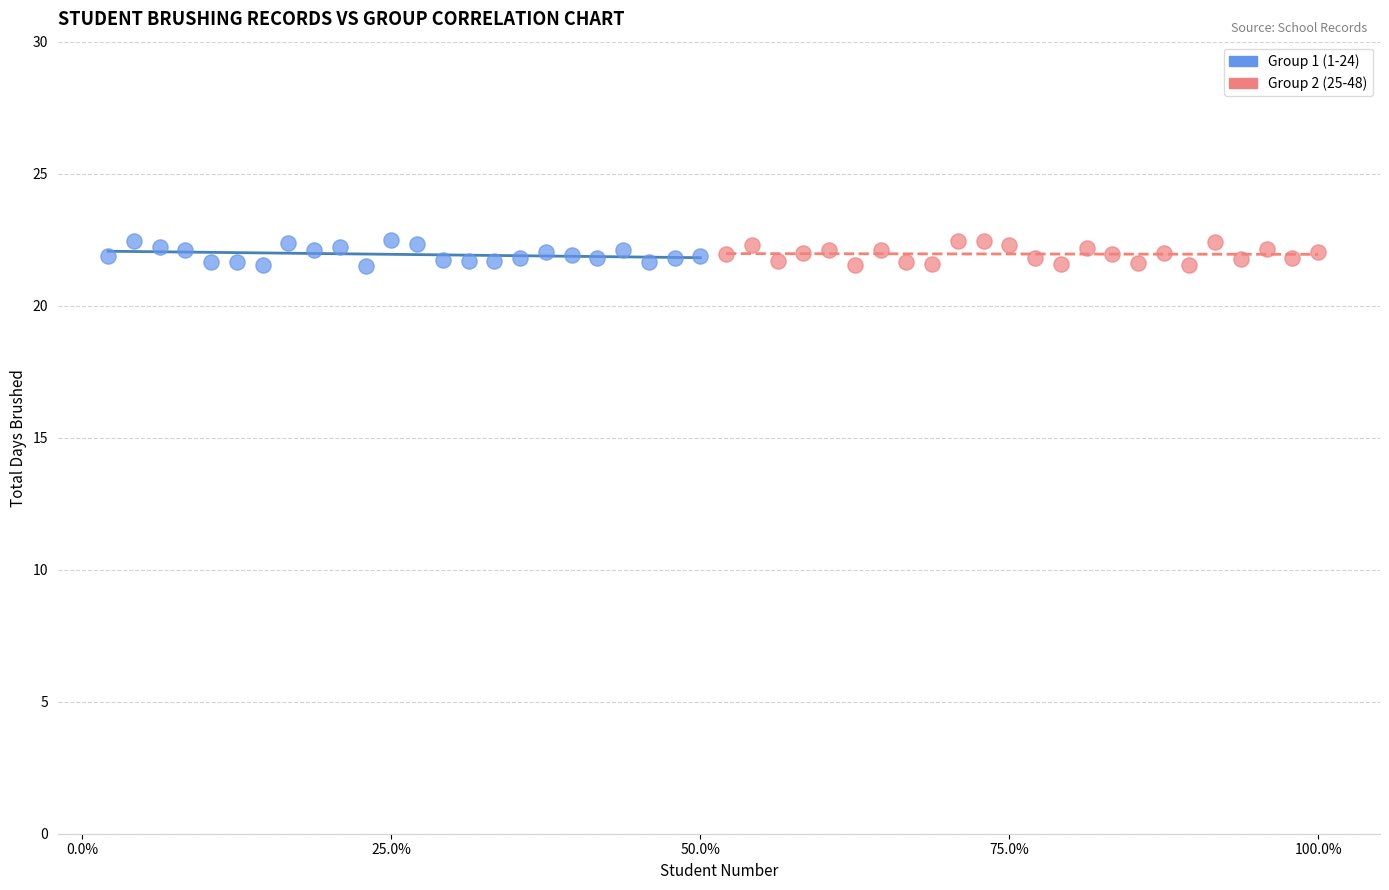

What are all the series names shown in the legend?

Group 1 (1-24), Group 2 (25-48)